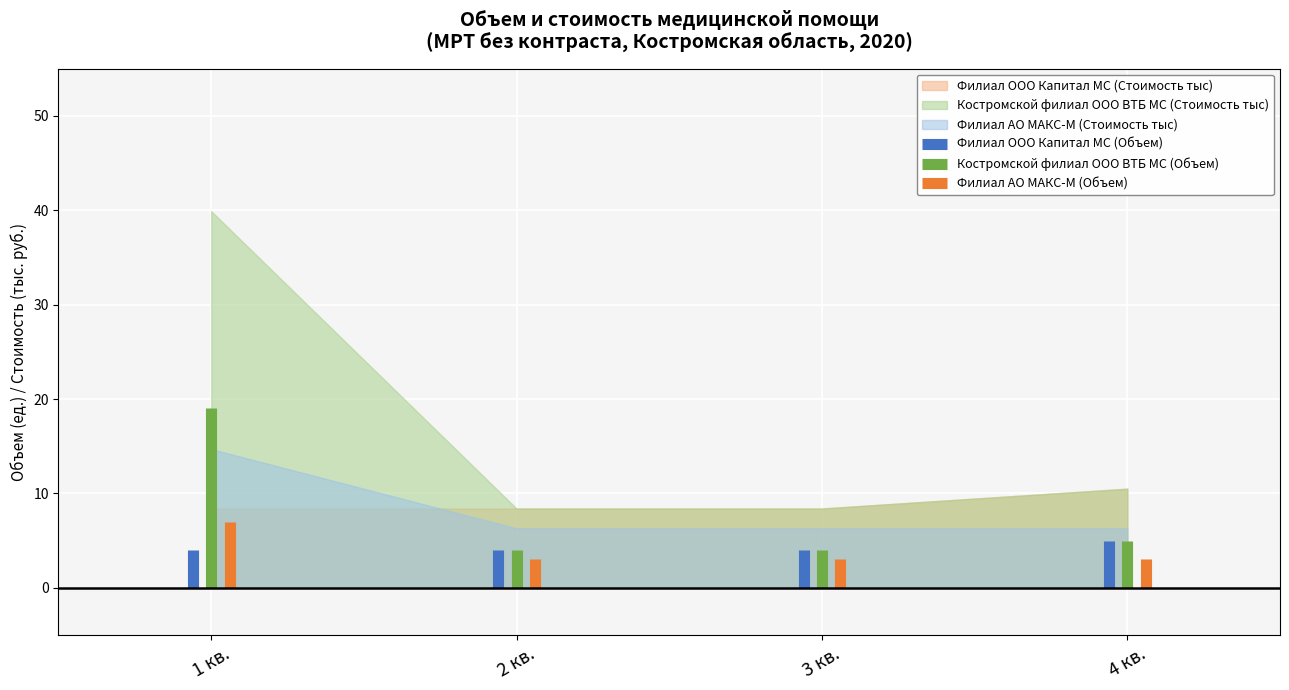

What is the minimum value shown in the chart?

6.3